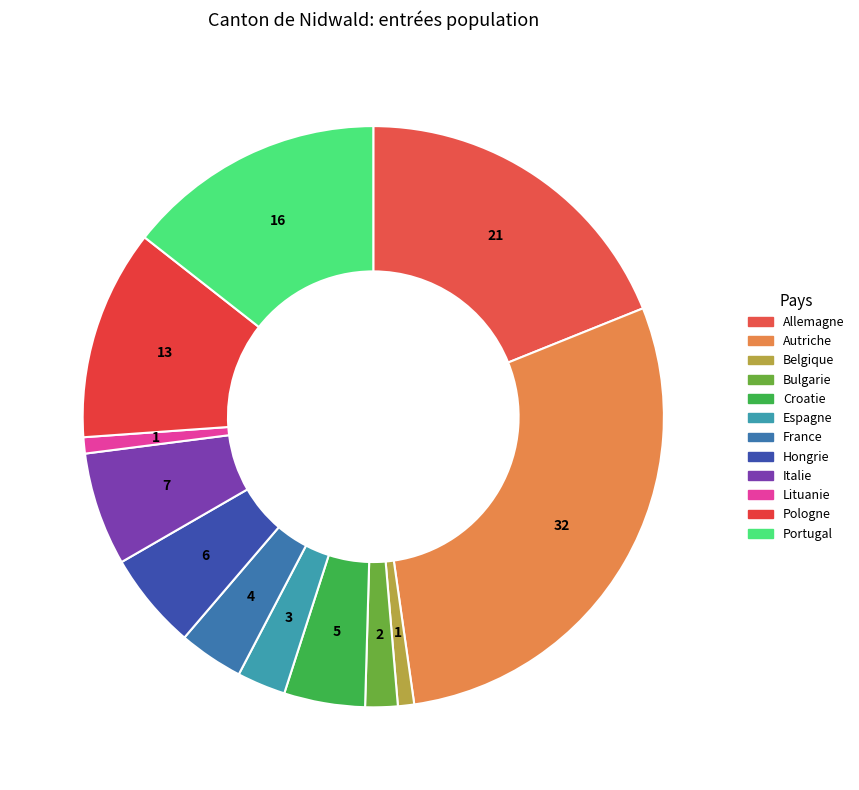

What percentage is the Espagne slice, to the nearest percent?

3%